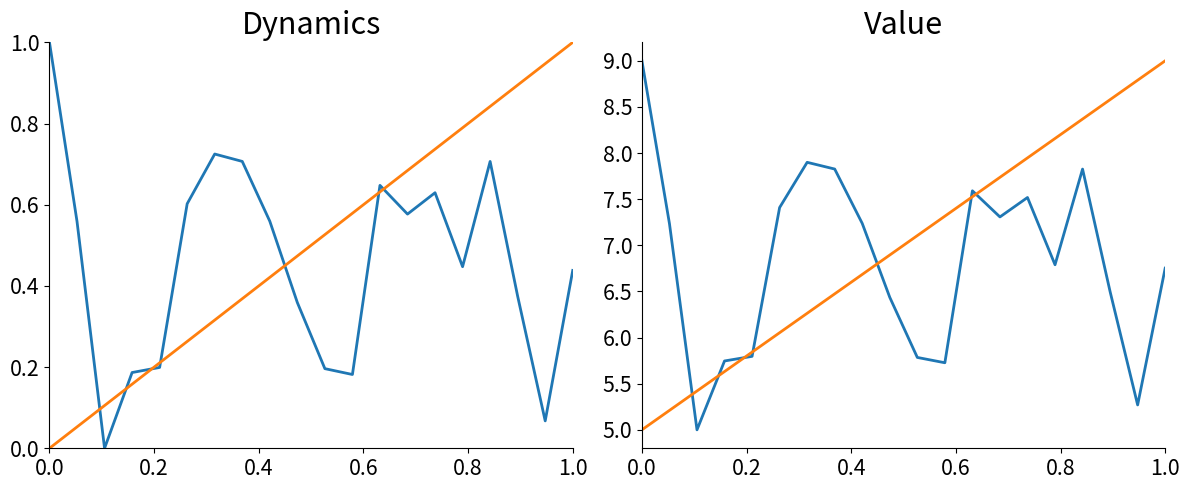

Which series has the largest total across all categories?

second